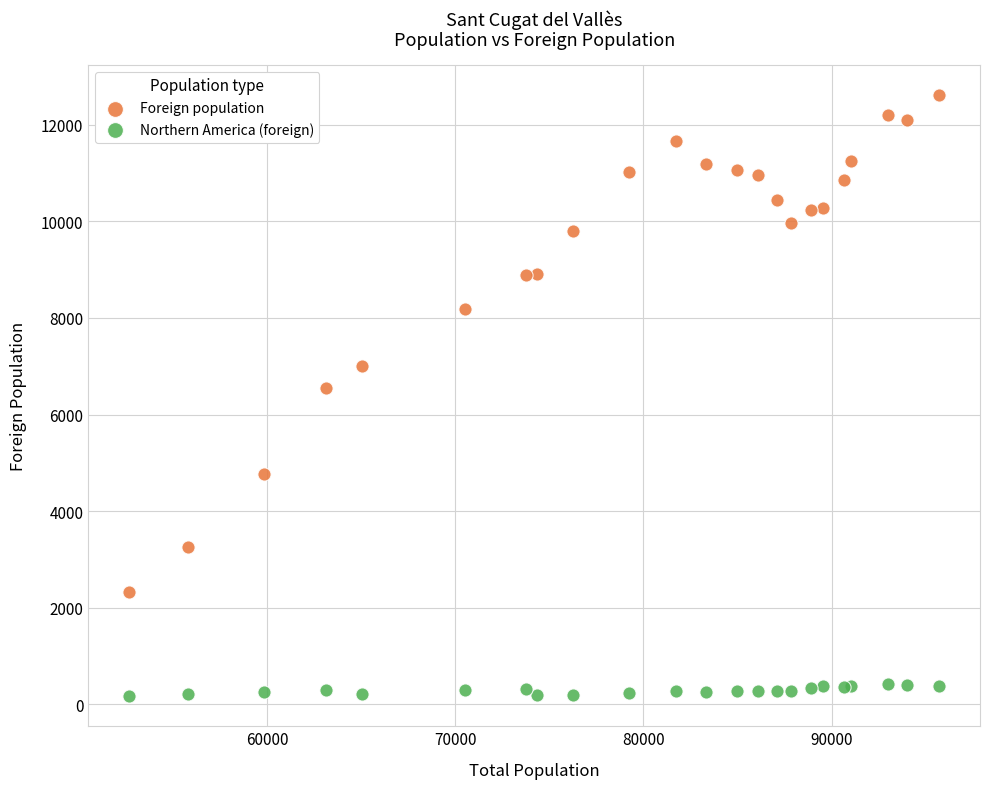

Which series reaches the maximum Y coordinate?

Foreign population